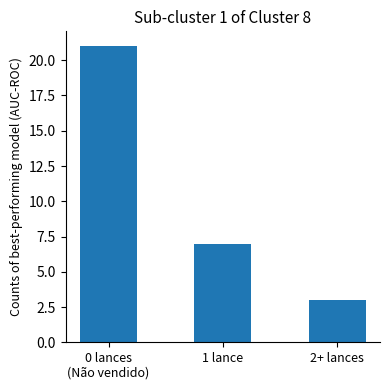

Reading right to left, extract all data points from this chart.

3	7	21